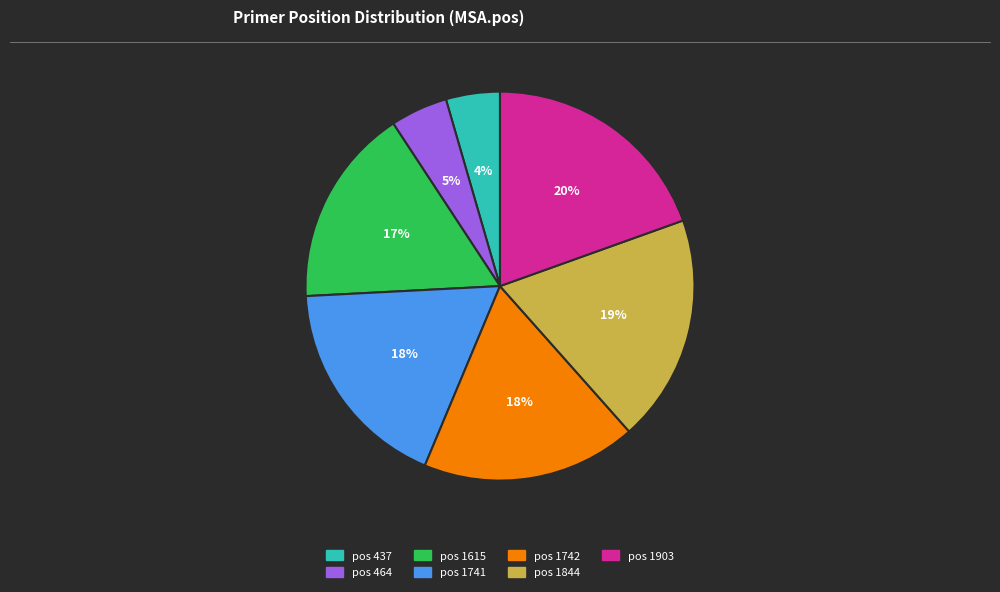

To the nearest percent, what is the average slice percentage?

14%